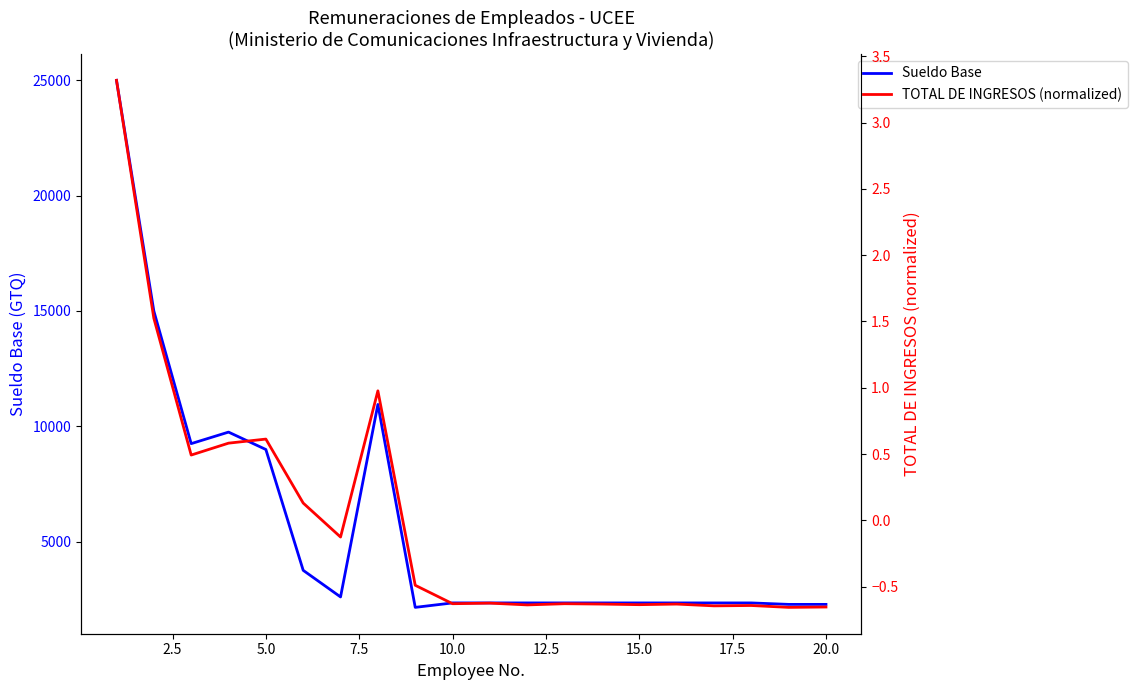

What is the sum of the Sueldo Base values at 5.0 and 7.5?

19000.0